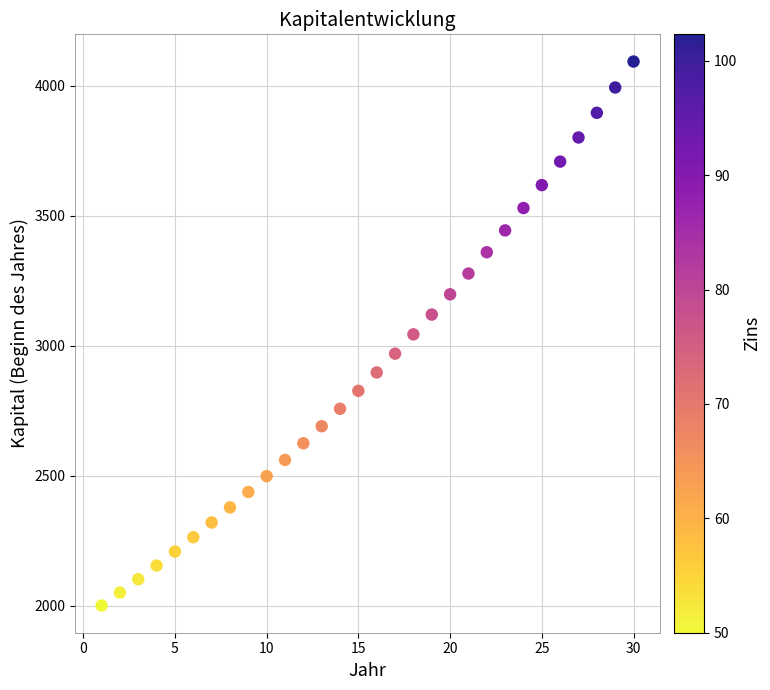

What is the range of Y values (max minus min)?

2092.8